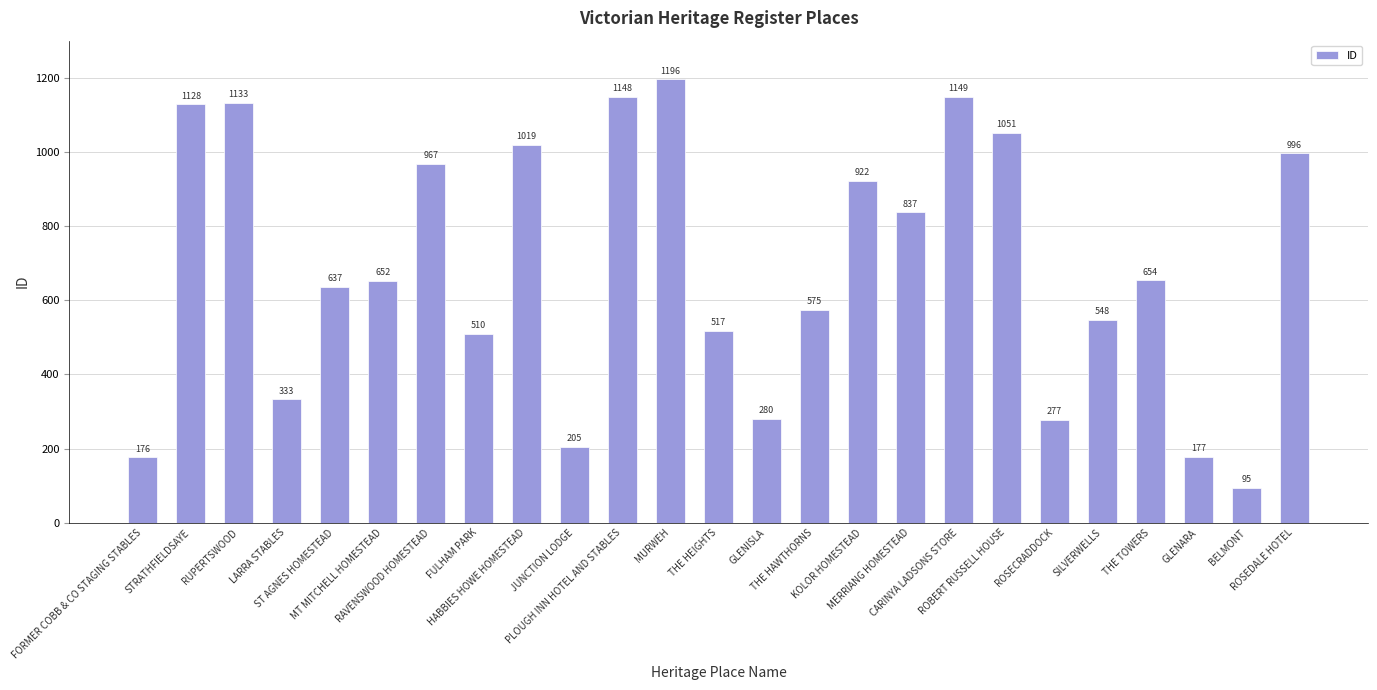

How many data points are less than 652?

12